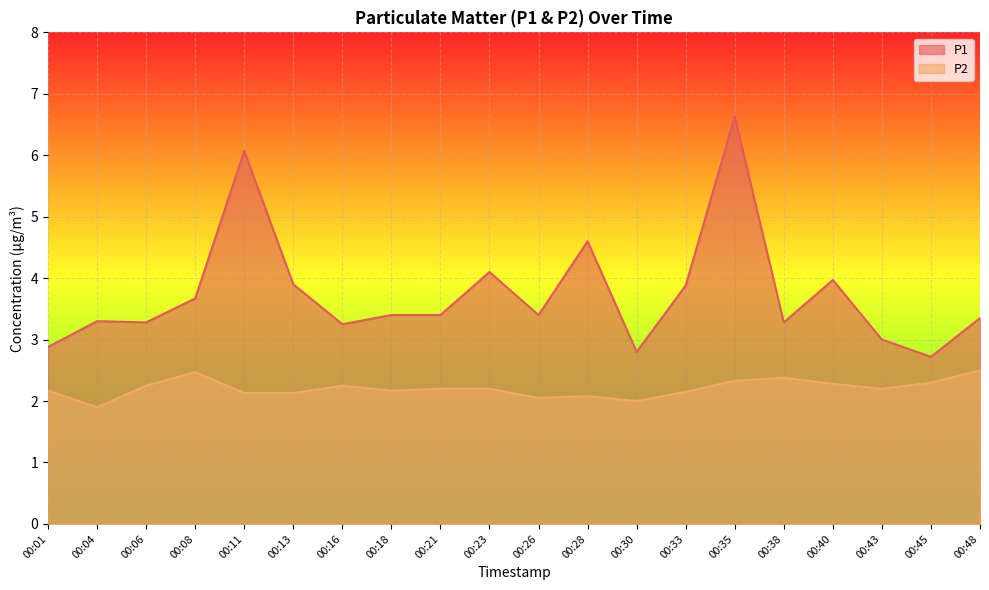

Reading right to left, what are all the values shown in this chart?

P1: 00:48=3.4	00:45=2.7	00:43=3.0	00:40=4.0	00:38=3.3	00:35=6.6	00:33=3.9	00:30=2.8	00:28=4.6	00:26=3.4	00:23=4.1	00:21=3.4	00:18=3.4	00:16=3.2	00:13=3.9	00:11=6.1	00:08=3.7	00:06=3.3	00:04=3.3	00:01=2.9
P2: 00:48=2.5	00:45=2.3	00:43=2.2	00:40=2.3	00:38=2.4	00:35=2.3	00:33=2.1	00:30=2.0	00:28=2.1	00:26=2.0	00:23=2.2	00:21=2.2	00:18=2.2	00:16=2.2	00:13=2.1	00:11=2.1	00:08=2.5	00:06=2.2	00:04=1.9	00:01=2.2